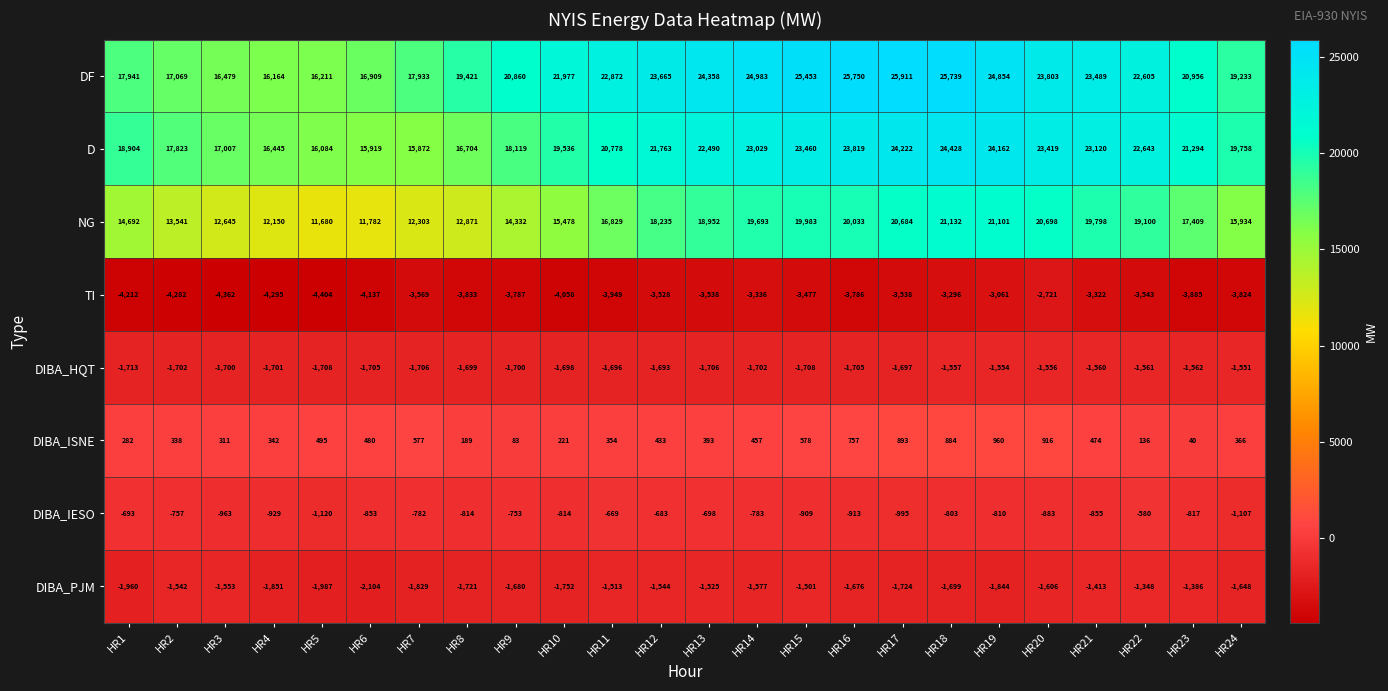

True or false: DIBA_IESO has a value of -1404 at HR3.

False